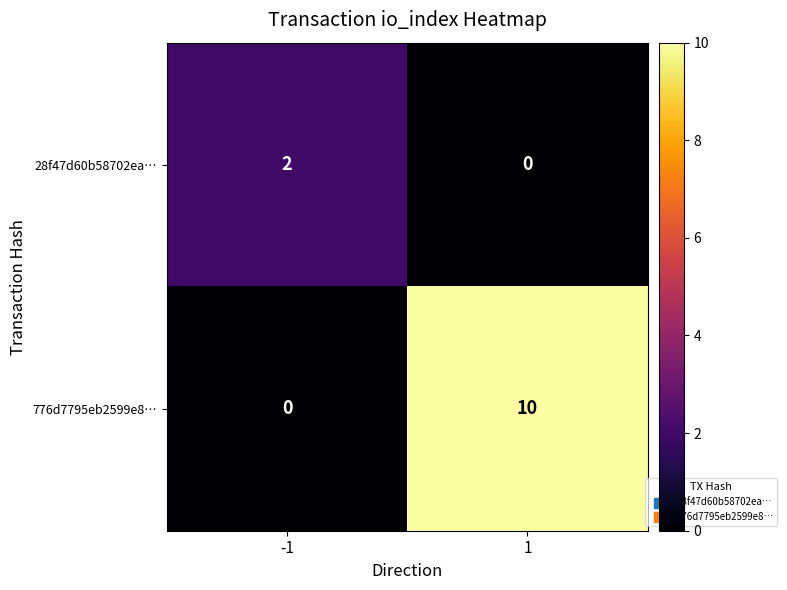

Which series has the largest total across all categories?

776d7795eb2599e8…